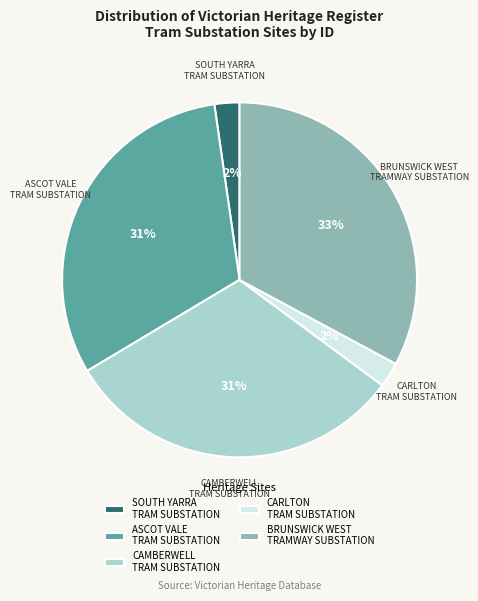

Count the number of slices in the pie.

5